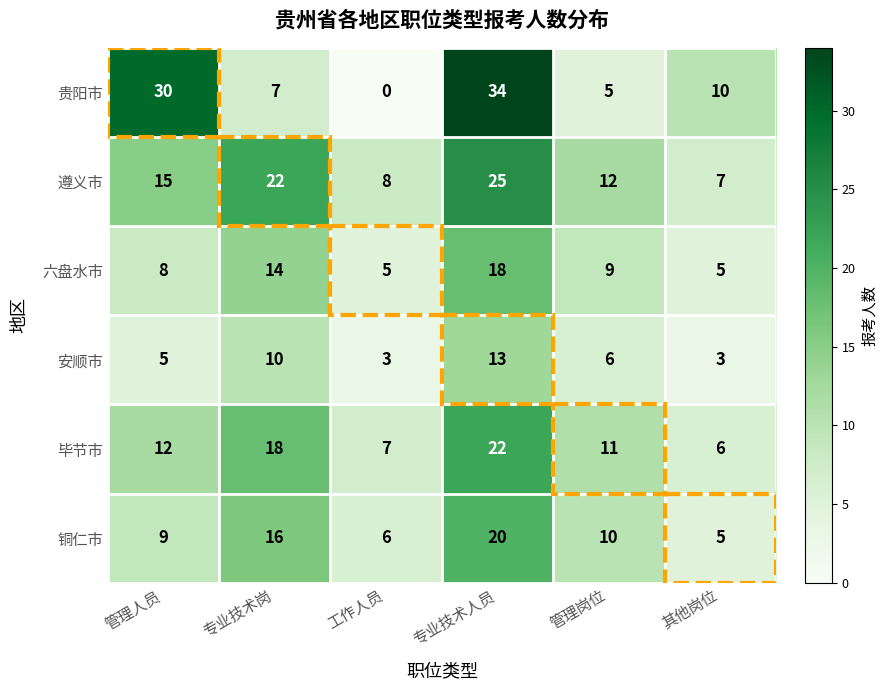

What is the sum of all 安顺市 values?

40